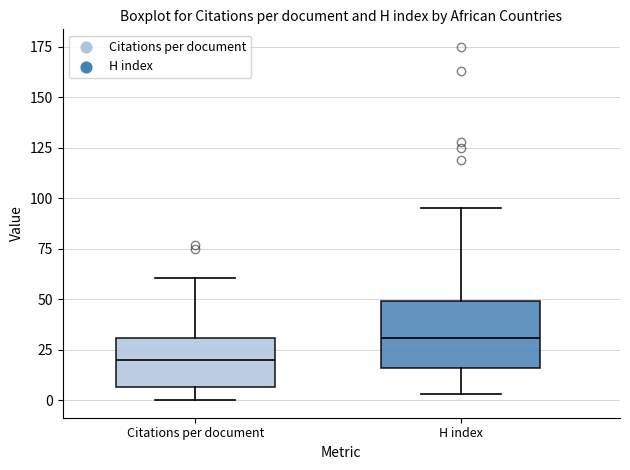

Which box's median line is the lowest?

Citations per document